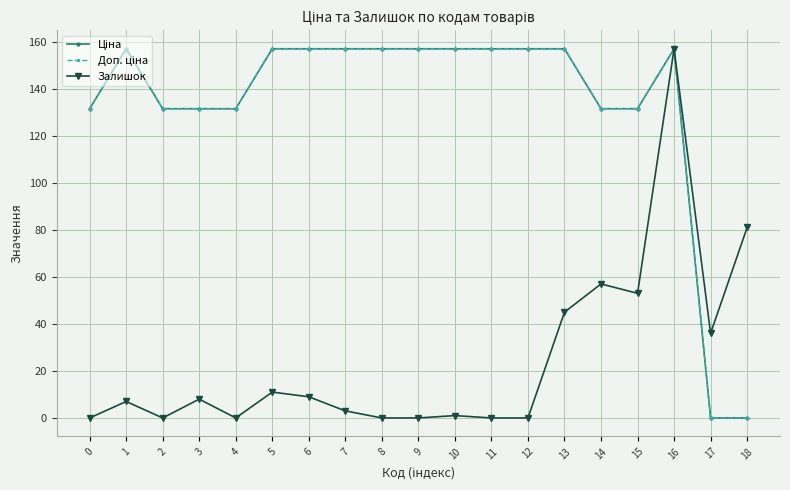

Which series has the widest spread of values?

Ціна